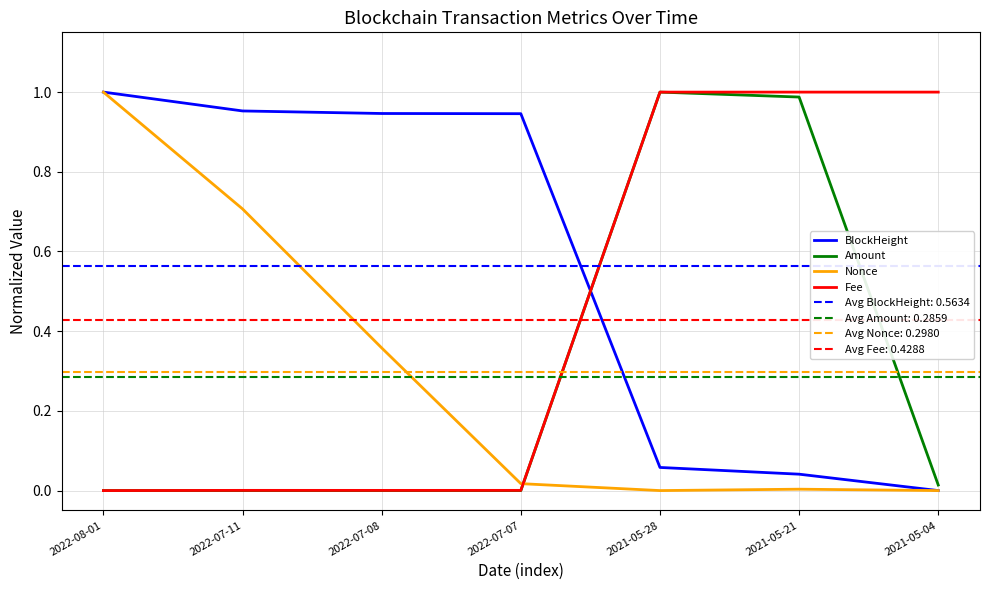

Is it true that BlockHeight equals 0.5 at 2022-08-01?

False